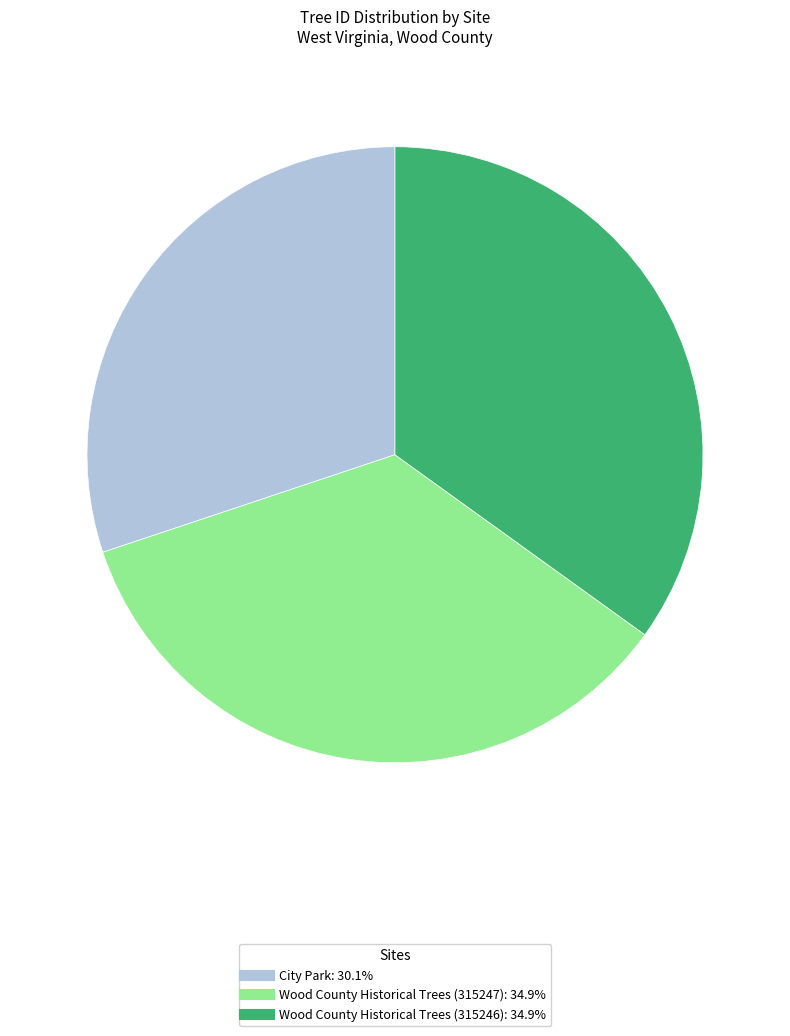

What is the smallest slice in the pie chart?

City Park